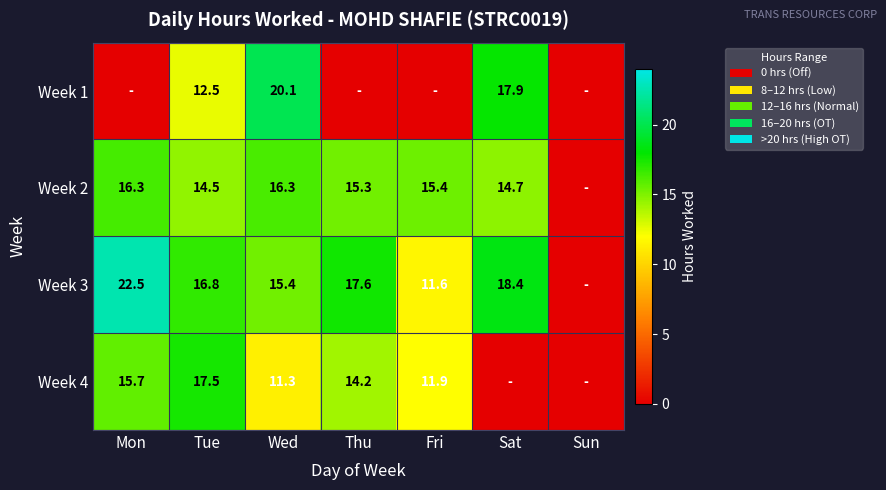

The Week 2 series shows 24.3 at Tue. True or false?

False